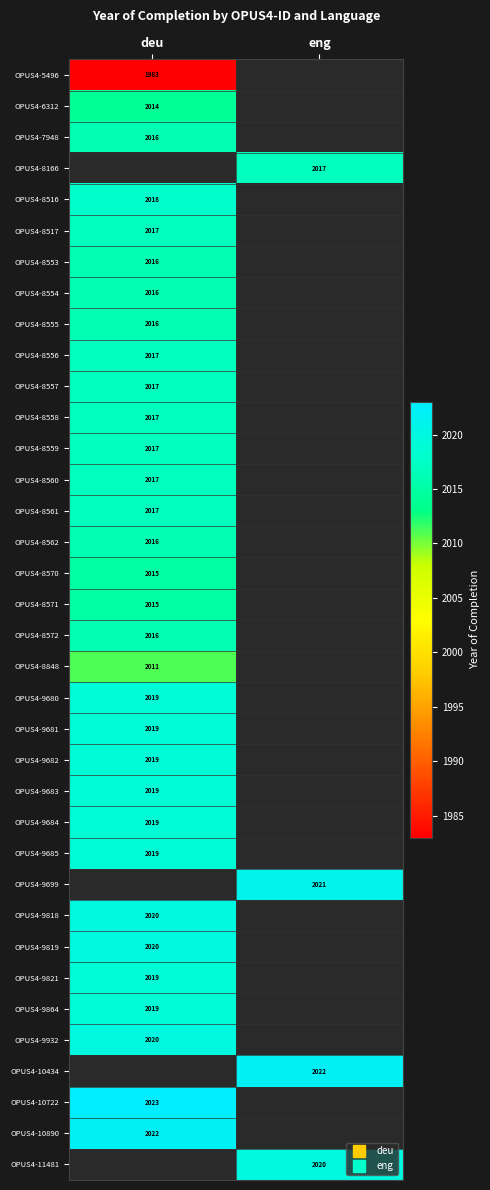

What is the lowest value of the OPUS4-8557 series?

2017.0